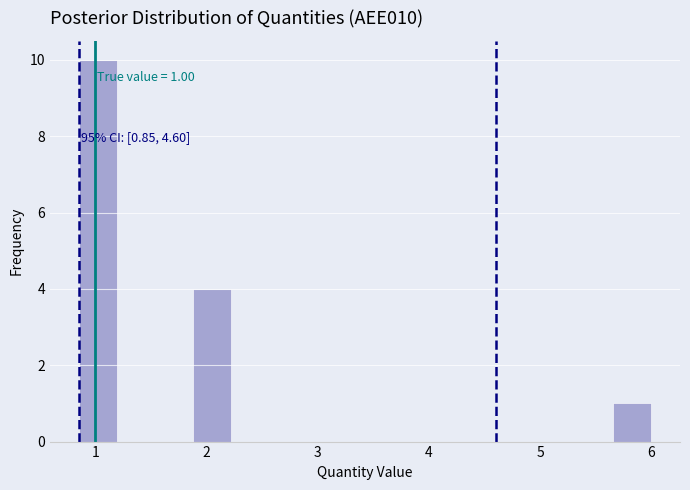

Around what value on the x-axis is the tallest bar? Give the approximate position of its centre, as read against the axis.

1.0